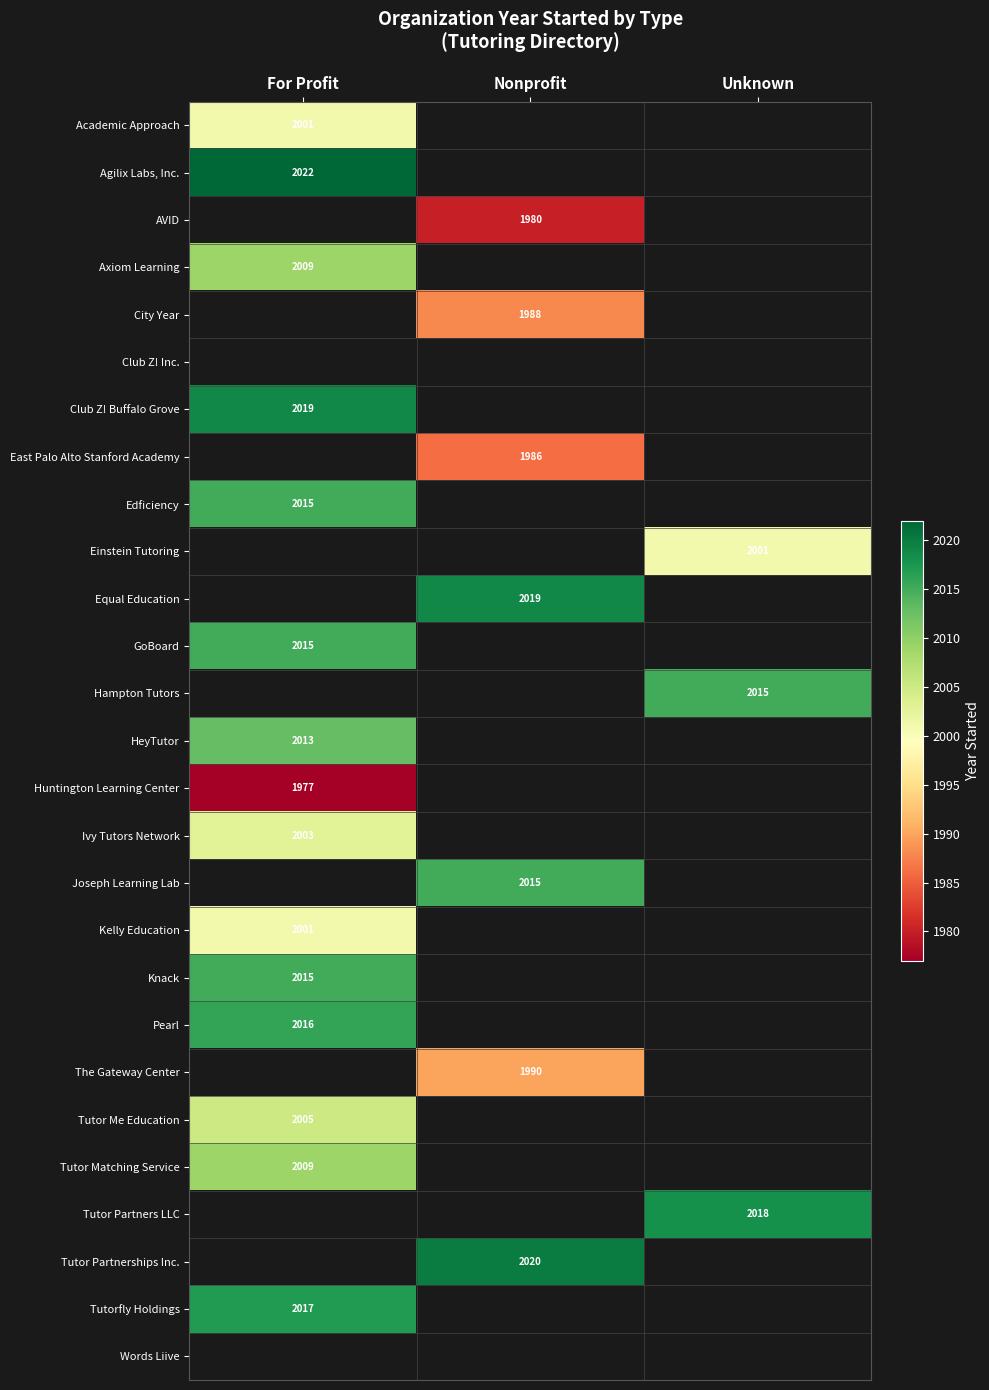

Is it true that The Gateway Center equals 1057 at Nonprofit?

False